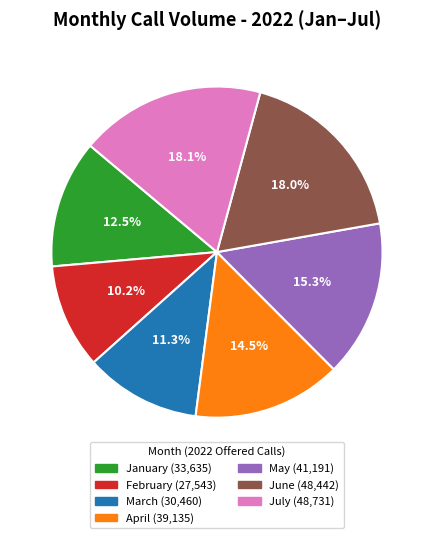

Approximately how many times larger is the value at March compared to July?

0.6